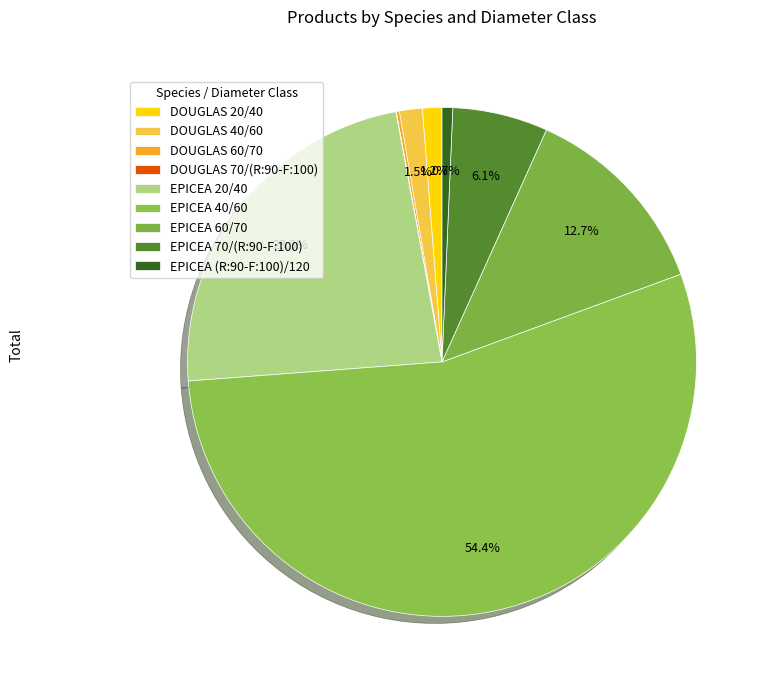

Which has a higher value, DOUGLAS 60/70 or EPICEA 60/70?

EPICEA 60/70